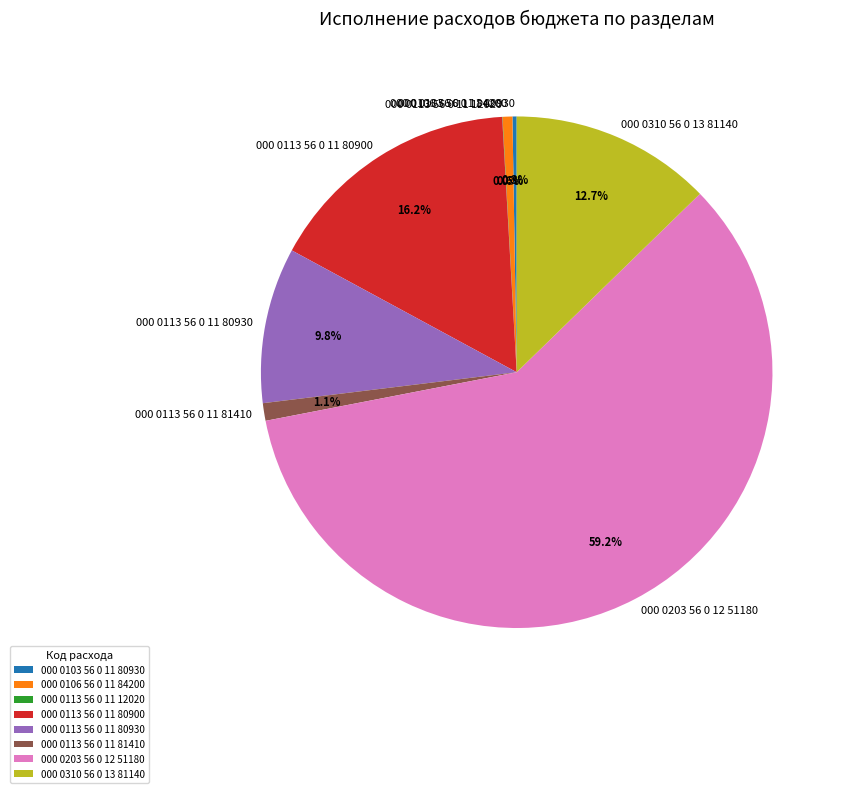

Between 000 0113 56 0 11 80900 and 000 0113 56 0 11 81410, which is larger?

000 0113 56 0 11 80900